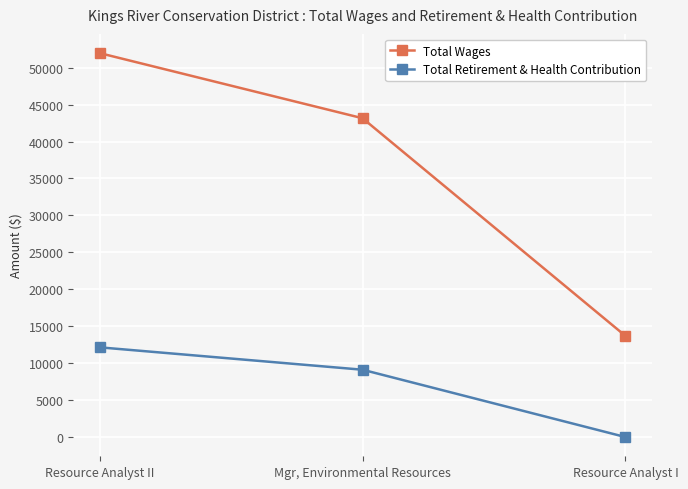

Which series has the largest range (max minus min)?

Total Wages